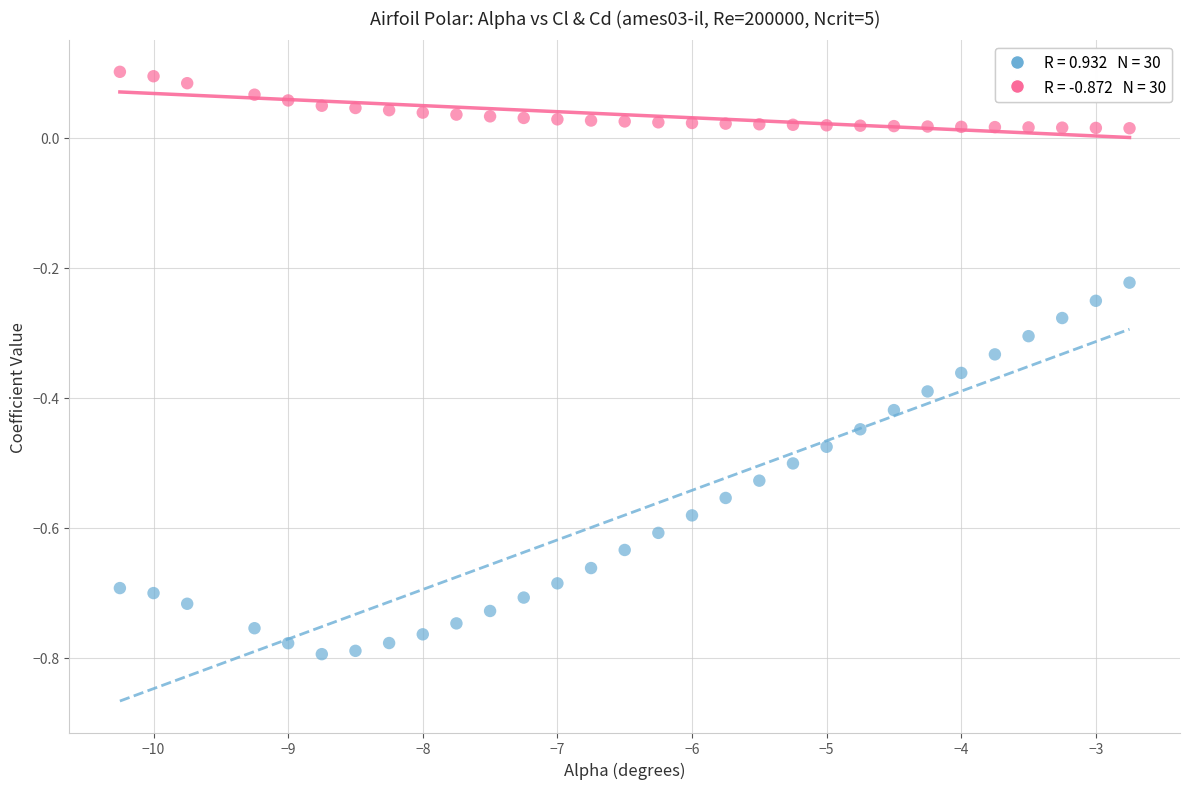

Across all data points, what is the range of X values (max minus min)?

7.5